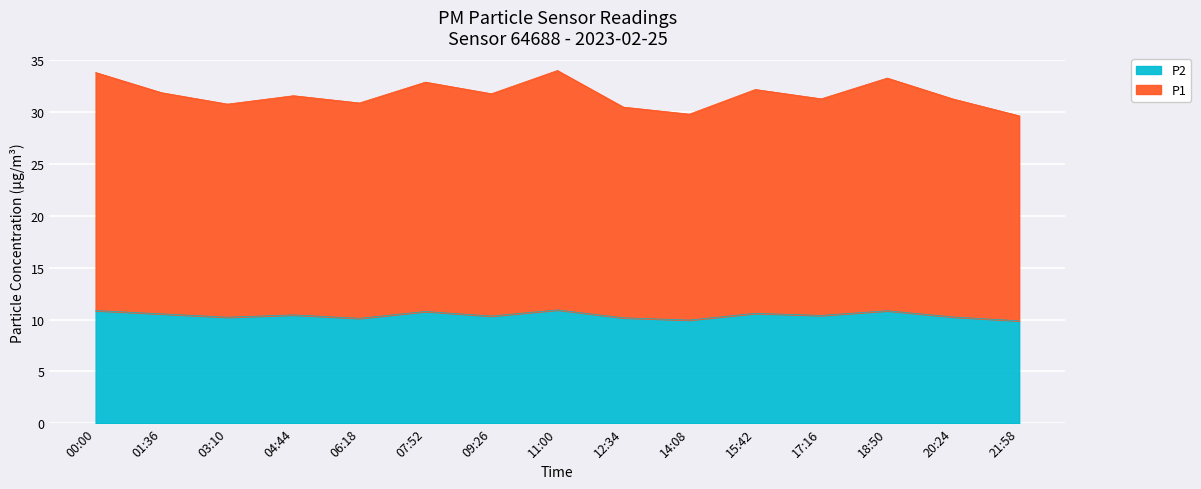

True or false: P2 has a value of 10.4 at 17:16.

True